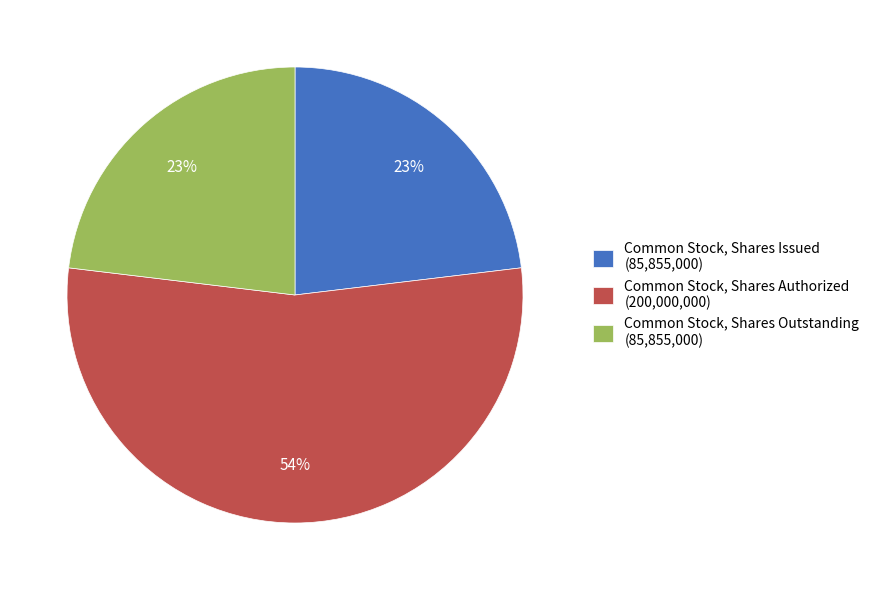

Do Common Stock, Shares Issued and Common Stock, Shares Outstanding together represent more than half of the pie?

No